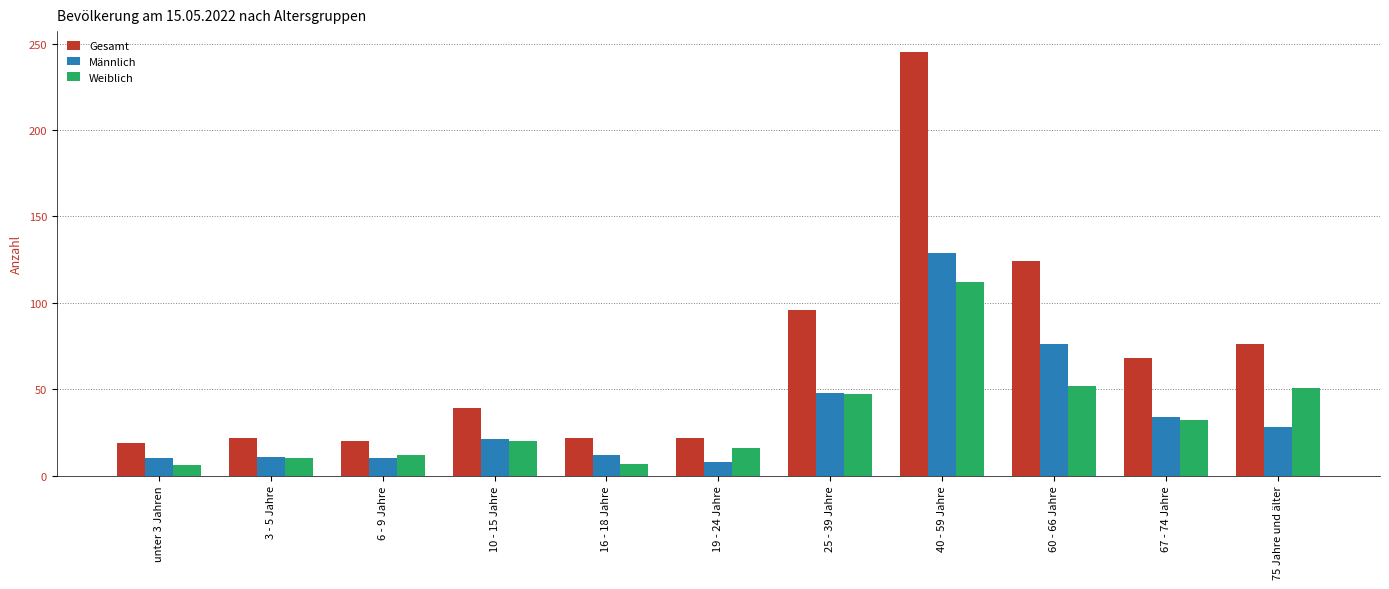

Is it true that Weiblich equals 52 at 60 - 66 Jahre?

True